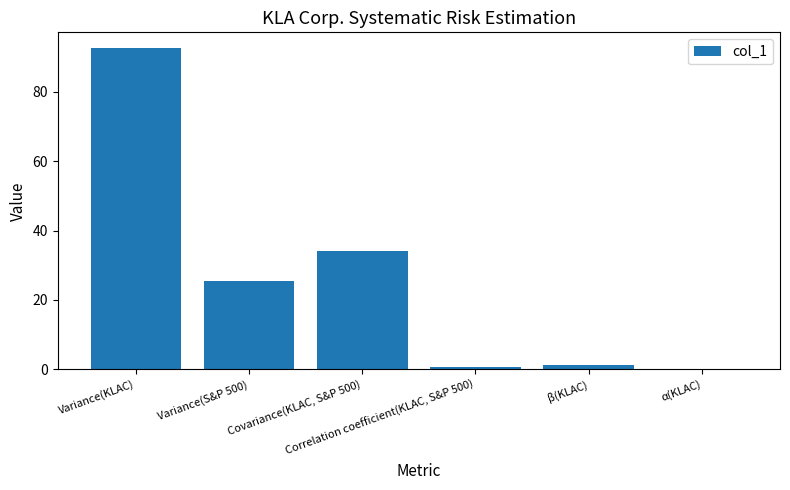

What is the sum of all values?

154.2